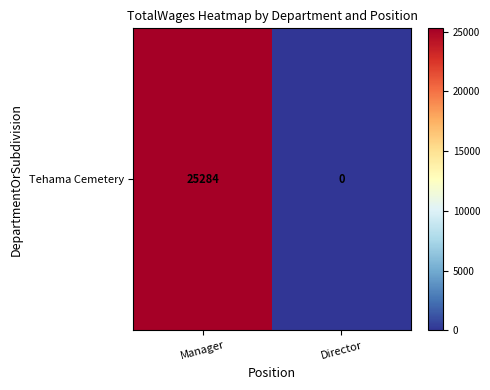

What is the change in value from Manager to Director?

-25284